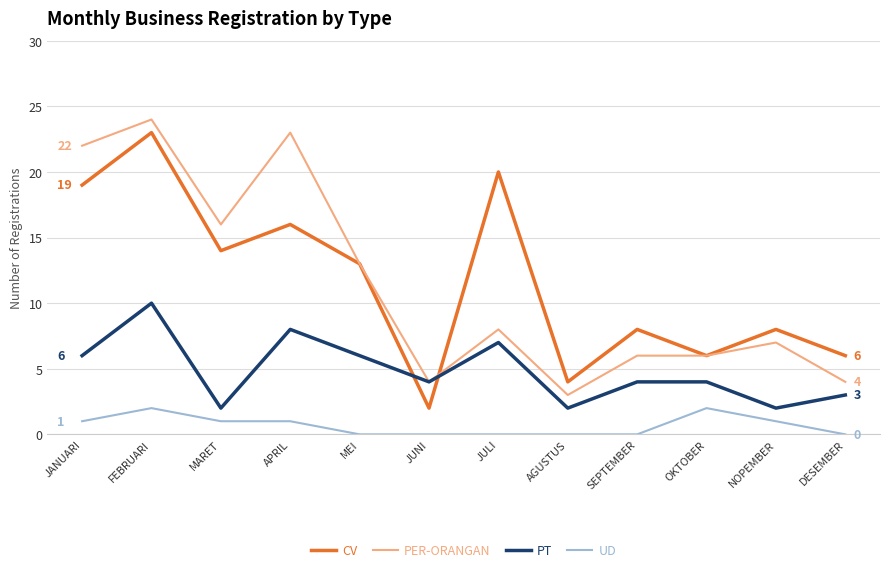

What is the sum of all CV values?

139